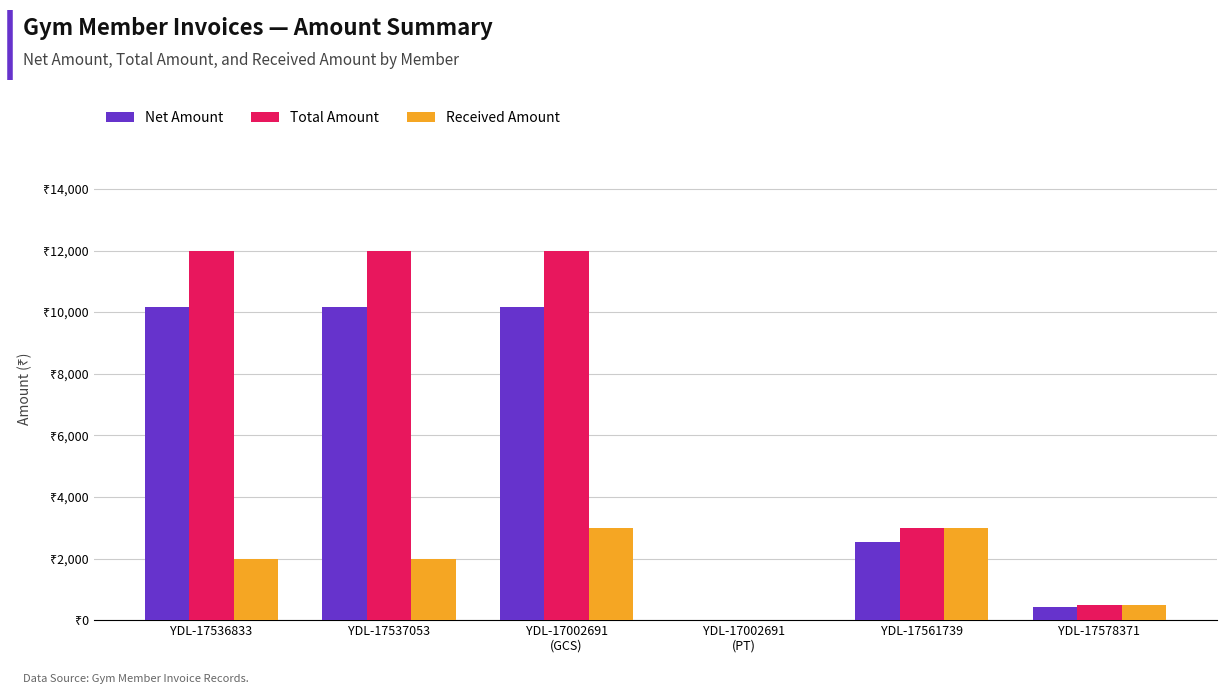

What are all the series names shown in the legend?

Net Amount, Total Amount, Received Amount